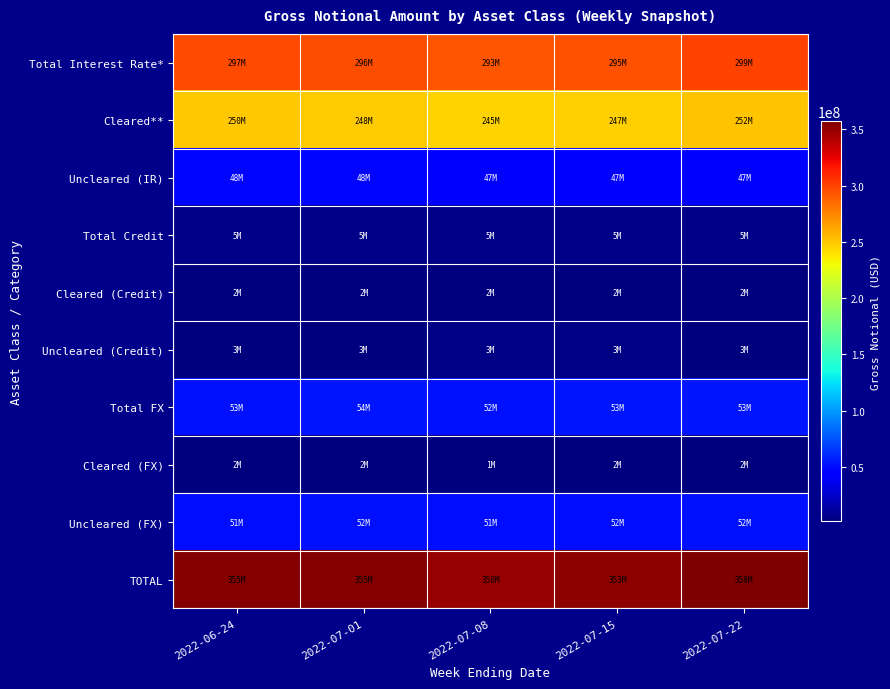

Reading left to right, transcribe all the data shown in this chart.

Total Interest Rate*: 2022-06-24=297371584	2022-07-01=295882839	2022-07-08=292619467	2022-07-15=294681798	2022-07-22=299181112
Cleared**: 2022-06-24=249598254	2022-07-01=248195700	2022-07-08=245269289	2022-07-15=247332731	2022-07-22=251799955
Uncleared (IR): 2022-06-24=47773330	2022-07-01=47687139	2022-07-08=47350178	2022-07-15=47349067	2022-07-22=47381157
Total Credit: 2022-06-24=5084262	2022-07-01=5225415	2022-07-08=5243901	2022-07-15=5258744	2022-07-22=5053364
Cleared (Credit): 2022-06-24=2381718	2022-07-01=2376195	2022-07-08=2319461	2022-07-15=2282864	2022-07-22=2347585
Uncleared (Credit): 2022-06-24=2702544	2022-07-01=2849220	2022-07-08=2924440	2022-07-15=2975880	2022-07-22=2705778
Total FX: 2022-06-24=52915413	2022-07-01=53979871	2022-07-08=52219763	2022-07-15=53080841	2022-07-22=53307062
Cleared (FX): 2022-06-24=1557174	2022-07-01=1581771	2022-07-08=1494800	2022-07-15=1528945	2022-07-22=1522551
Uncleared (FX): 2022-06-24=51358239	2022-07-01=52398100	2022-07-08=50724963	2022-07-15=51551895	2022-07-22=51784511
TOTAL: 2022-06-24=355371259	2022-07-01=355088125	2022-07-08=350083130	2022-07-15=353021382	2022-07-22=357541538